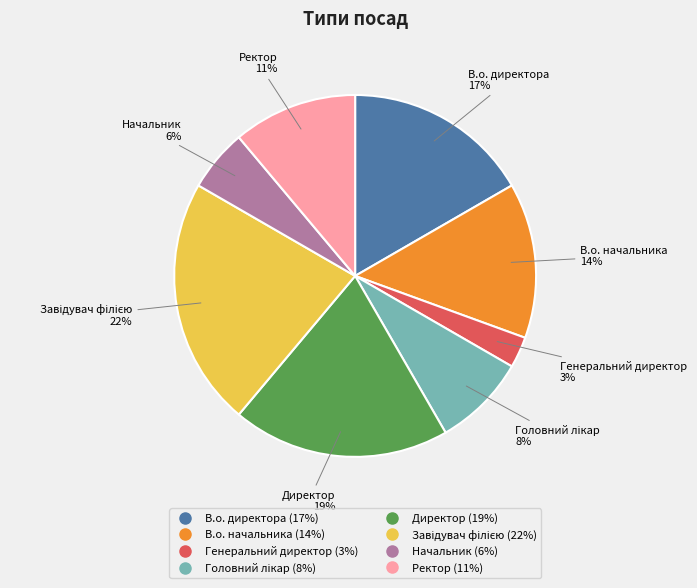

Count the number of slices in the pie.

8